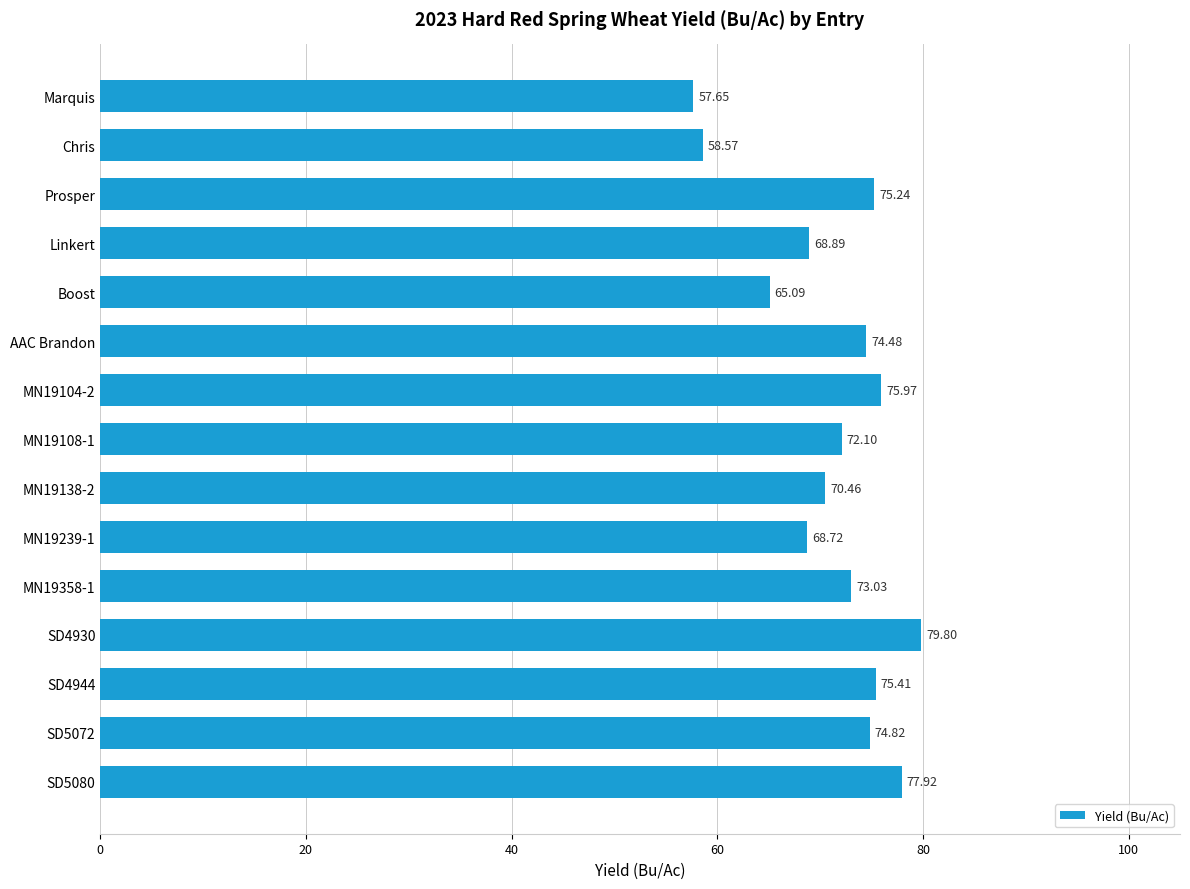

List the labels in order of value, smallest first.

Marquis, Chris, Boost, MN19239-1, Linkert, MN19138-2, MN19108-1, MN19358-1, AAC Brandon, SD5072, Prosper, SD4944, MN19104-2, SD5080, SD4930